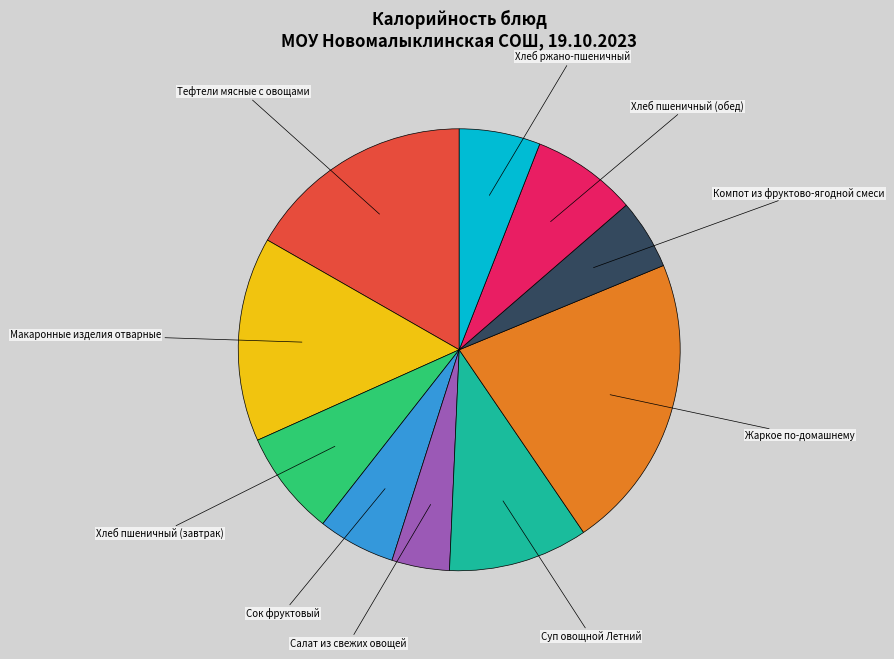

How many slices are in this pie chart?

10